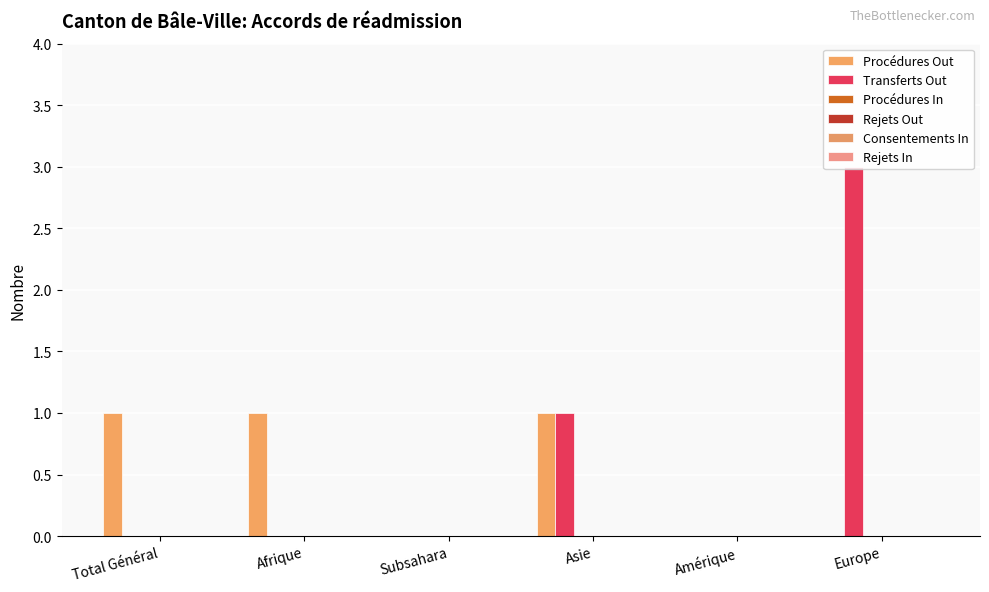

Reading right to left, what are all the values shown in this chart?

Procédures Out: Europe=0	Amérique=0	Asie=1	Subsahara=0	Afrique=1	Total Général=1
Transferts Out: Europe=3	Amérique=0	Asie=1	Subsahara=0	Afrique=0	Total Général=0
Procédures In: Europe=0	Amérique=0	Asie=0	Subsahara=0	Afrique=0	Total Général=0
Rejets Out: Europe=0	Amérique=0	Asie=0	Subsahara=0	Afrique=0	Total Général=0
Consentements In: Europe=0	Amérique=0	Asie=0	Subsahara=0	Afrique=0	Total Général=0
Rejets In: Europe=0	Amérique=0	Asie=0	Subsahara=0	Afrique=0	Total Général=0